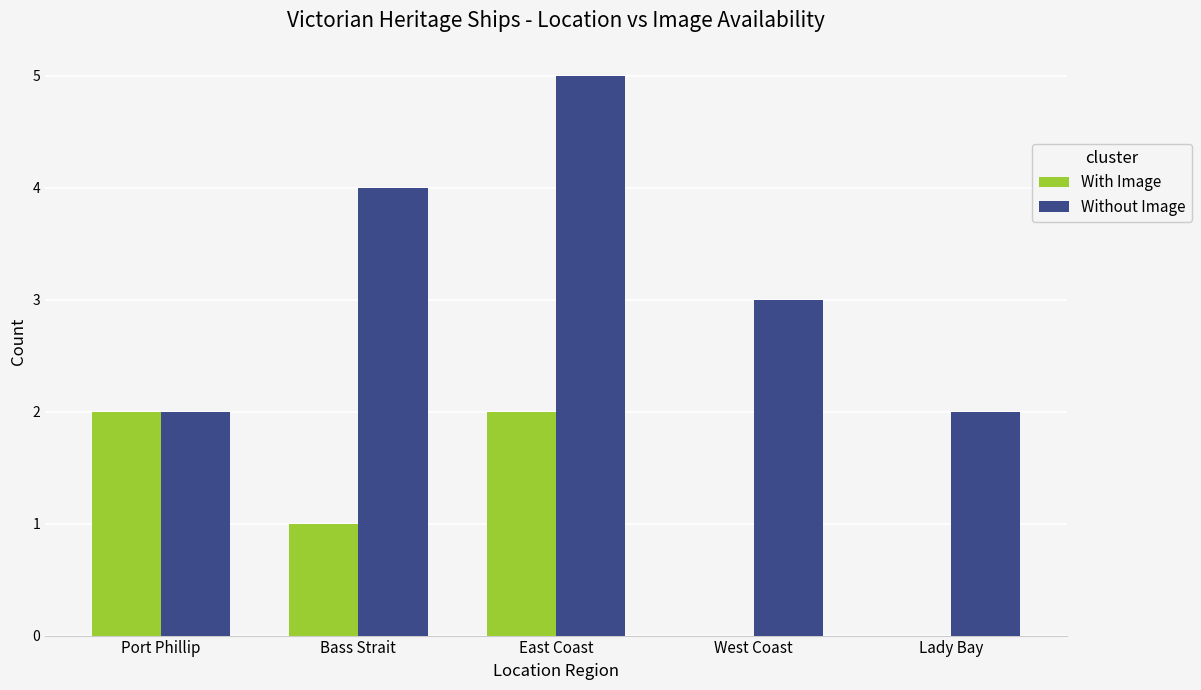

What is the greatest value displayed?

5